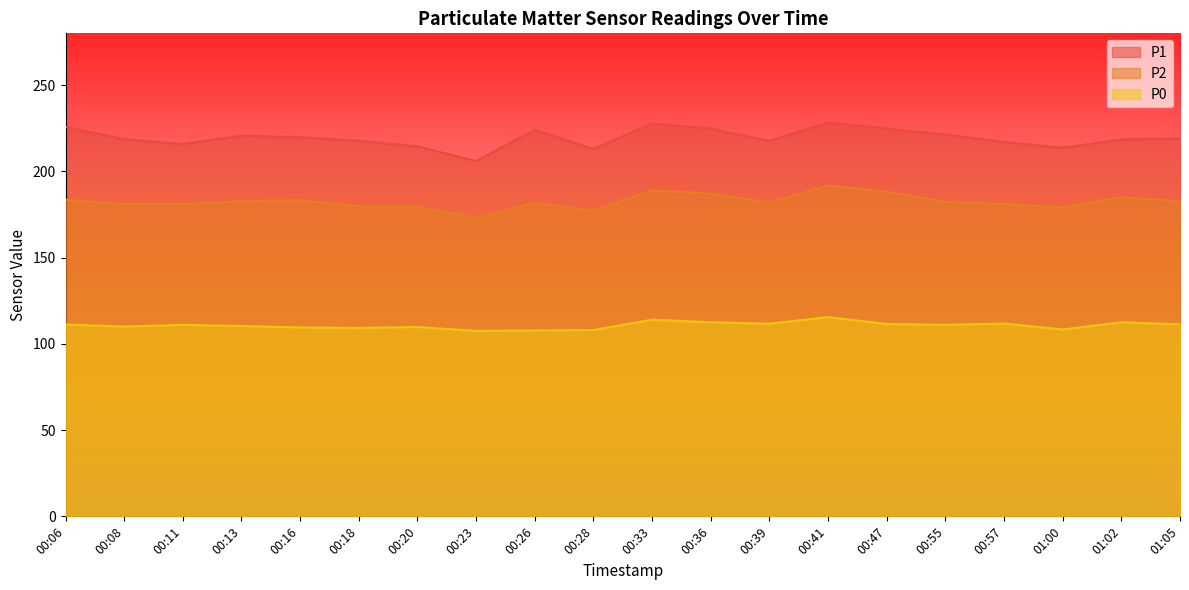

Read the P0 value at 00:41.

115.5